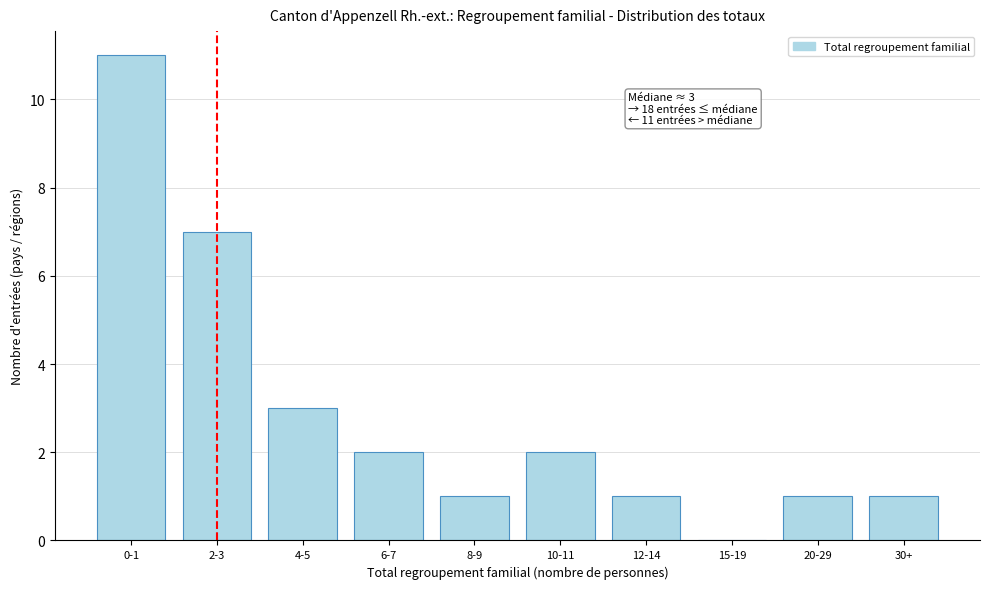

Reading left to right, list all the values displayed in this chart.

0-1=11	2-3=7	4-5=3	6-7=2	8-9=1	10-11=2	12-14=1	15-19=0	20-29=1	30+=1